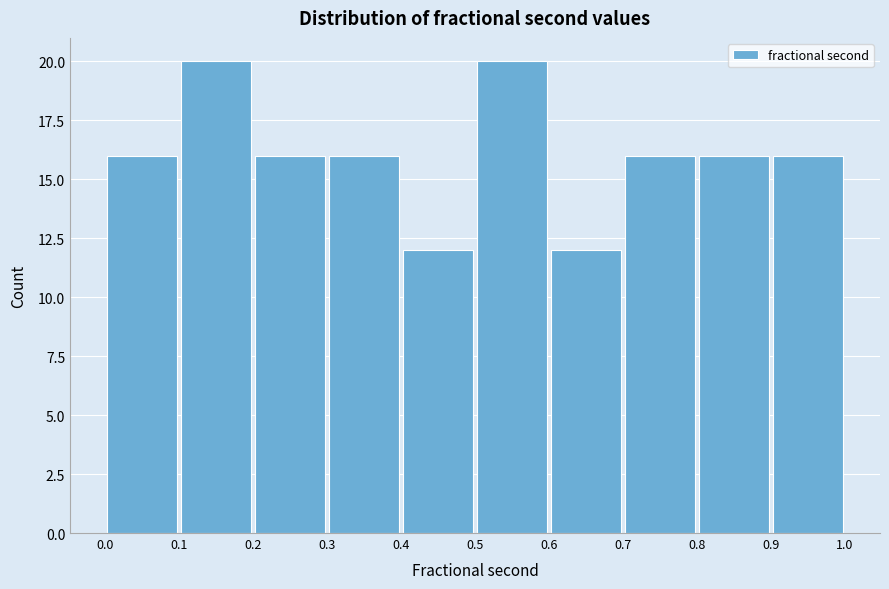

Reading left to right, transcribe this chart: for each bar, give the range it covers on the x-axis and its height. The values are not printed on the chart, so give them approximately, as read against the axis.

0.0 to 0.1: 16
0.1 to 0.2: 20
0.2 to 0.3: 16
0.3 to 0.4: 16
0.4 to 0.5: 12
0.5 to 0.6: 20
0.6 to 0.7: 12
0.7 to 0.8: 16
0.8 to 0.9: 16
0.9 to 1.0: 16